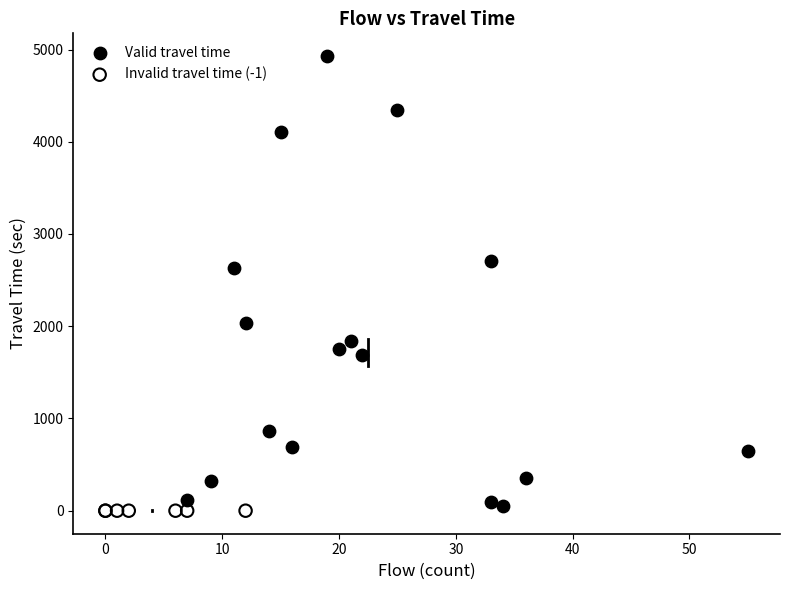

What are all the series names shown in the legend?

Valid travel time, Invalid travel time (-1)